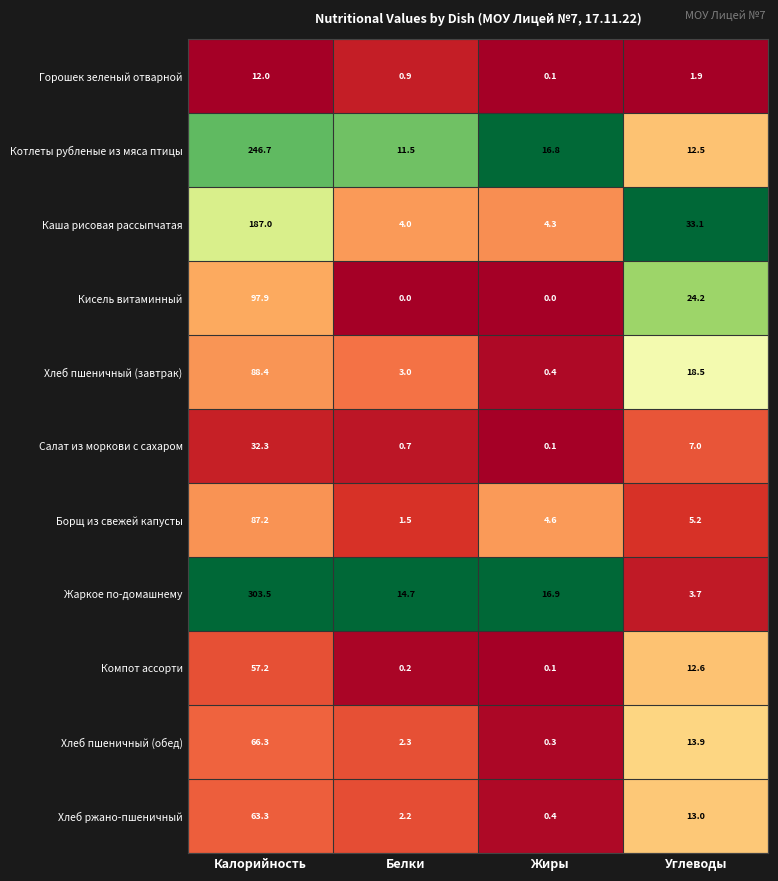

What is the difference between the second highest and second lowest values in the Хлеб пшеничный (завтрак) series?

15.5